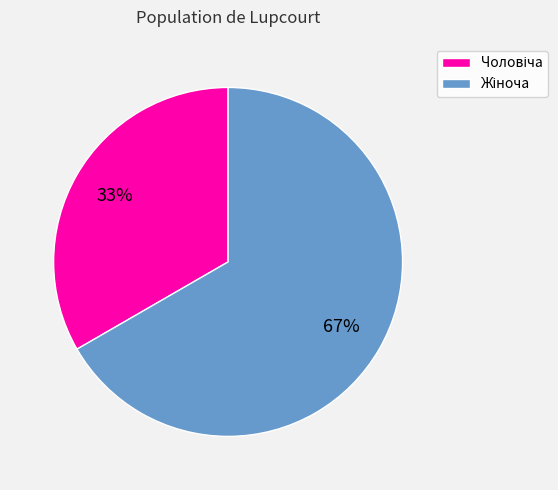

To the nearest percent, what is the average slice percentage?

50%